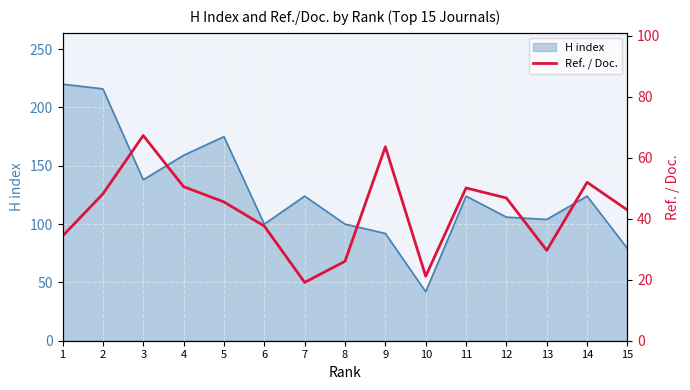

True or false: H index has a value of 139 at 6.

False